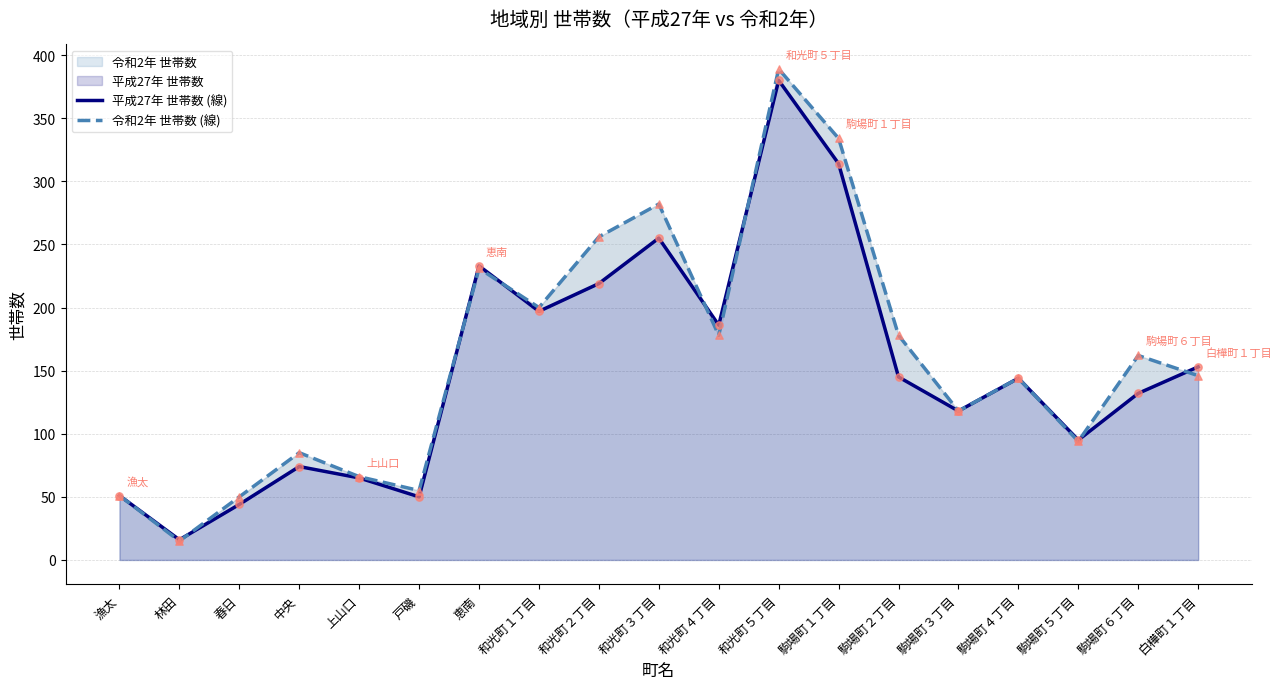

Which series reaches the minimum Y coordinate?

令和2年 世帯数 (線)